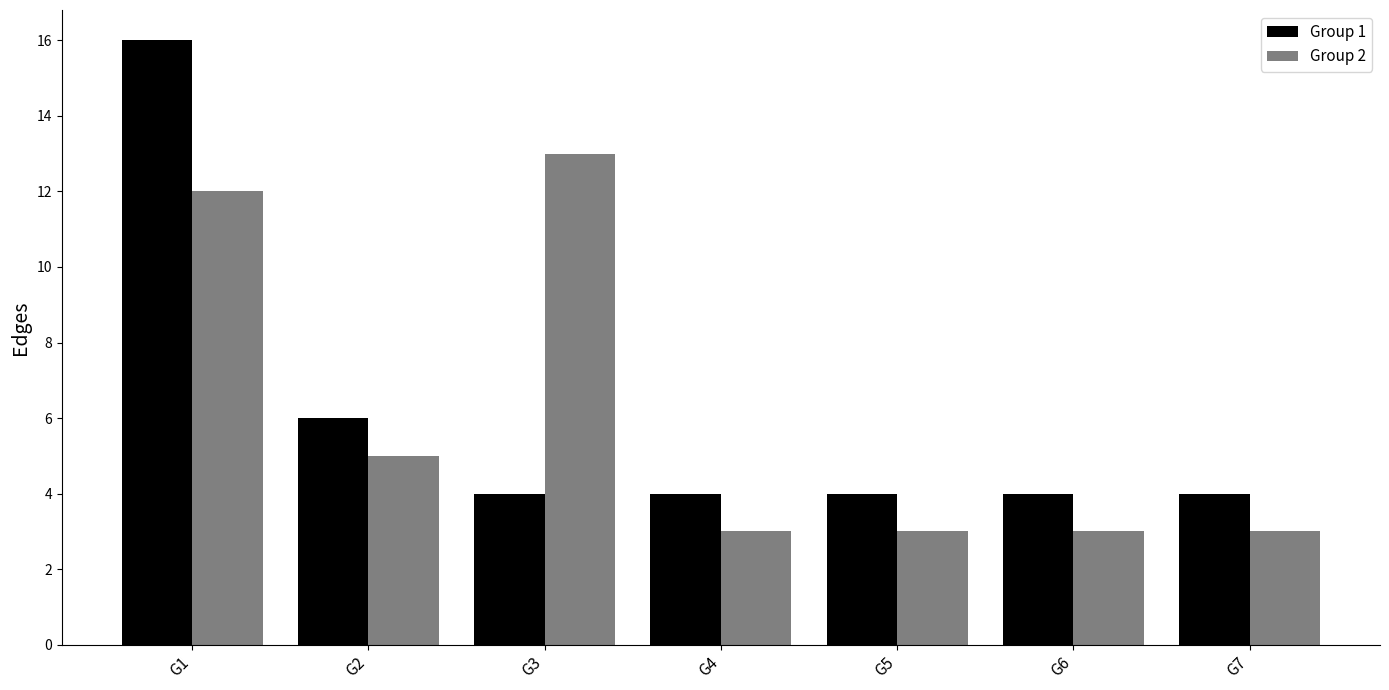

List the series in order of their peak value, lowest first.

Group 2, Group 1